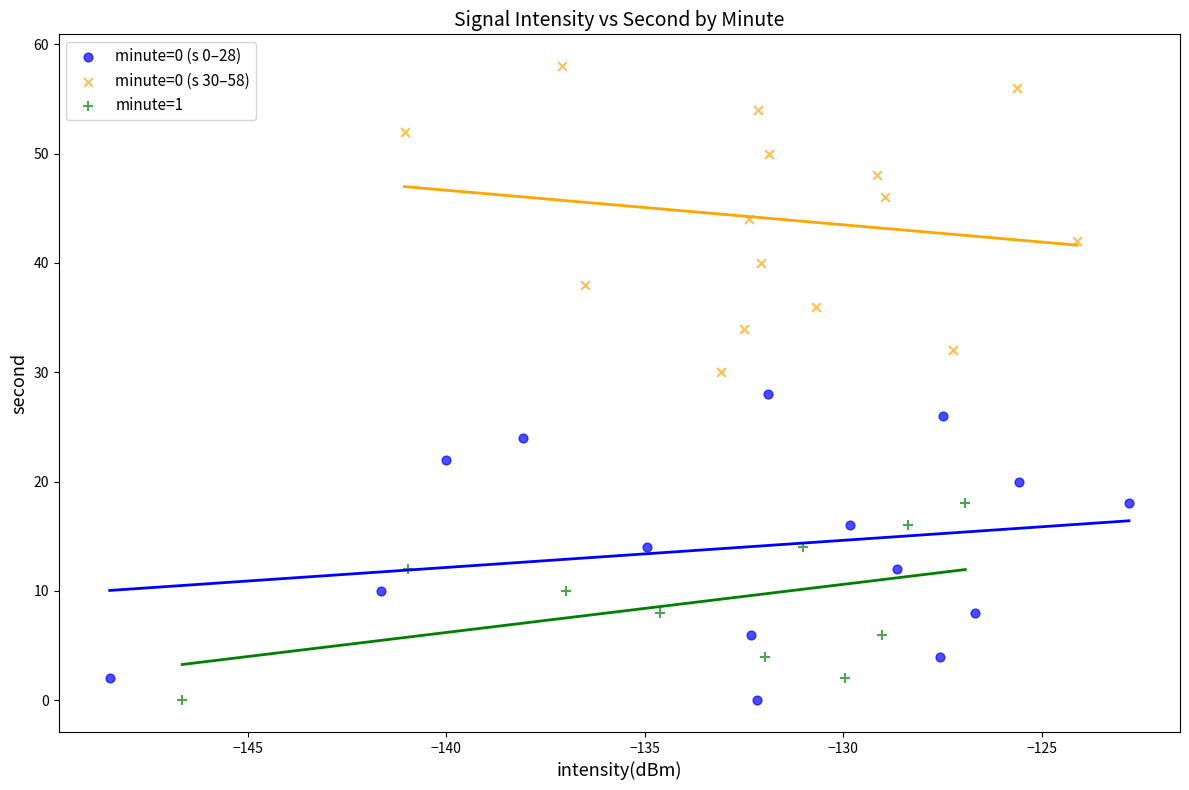

Which series contains the highest Y value?

minute=0 (s 30–58)